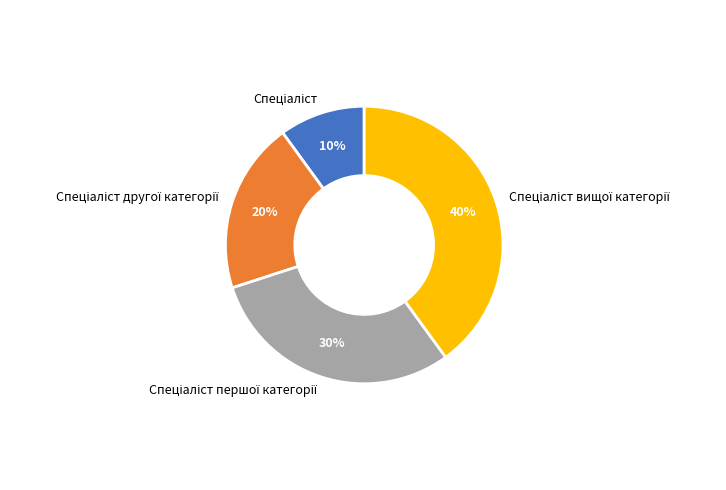

To the nearest percent, what is the difference between the largest and smallest slice percentages?

30%